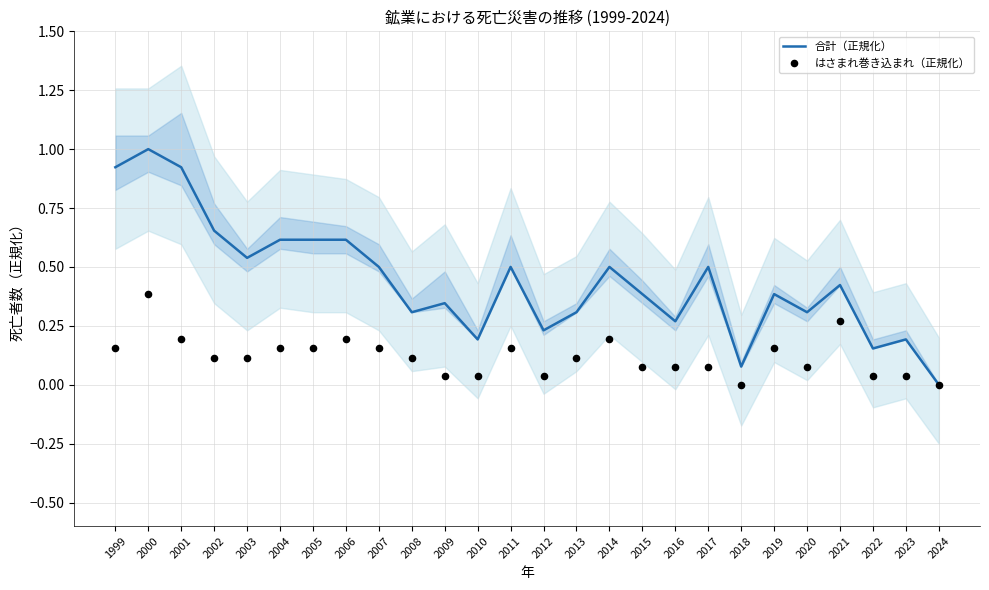

What are all the series names shown in the legend?

合計（正規化）, はさまれ巻き込まれ（正規化）